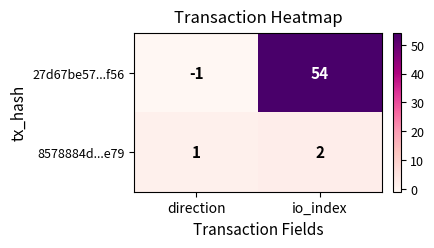

What is the spread (max minus min) of values at io_index?

52